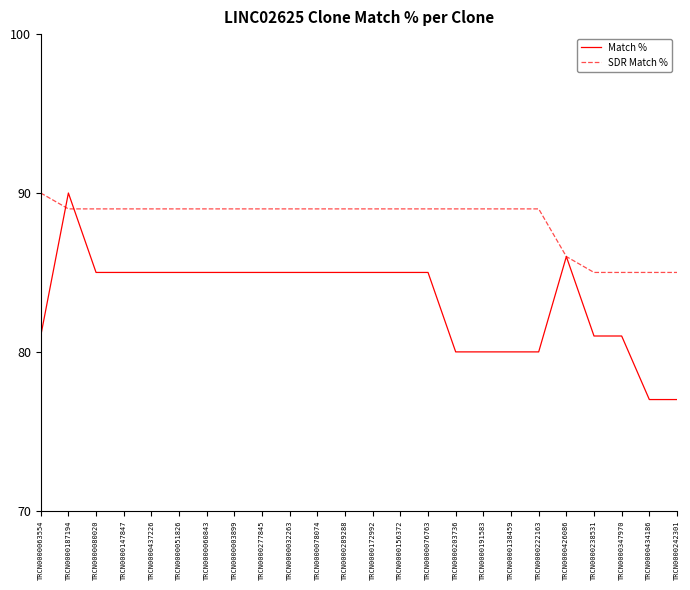

Reading right to left, transcribe all the data shown in this chart.

Match %: 77	77	81	81	86	80	80	80	80	85	85	85	85	85	85	85	85	85	85	85	85	85	90	81
SDR Match %: 85	85	85	85	86	89	89	89	89	89	89	89	89	89	89	89	89	89	89	89	89	89	89	90